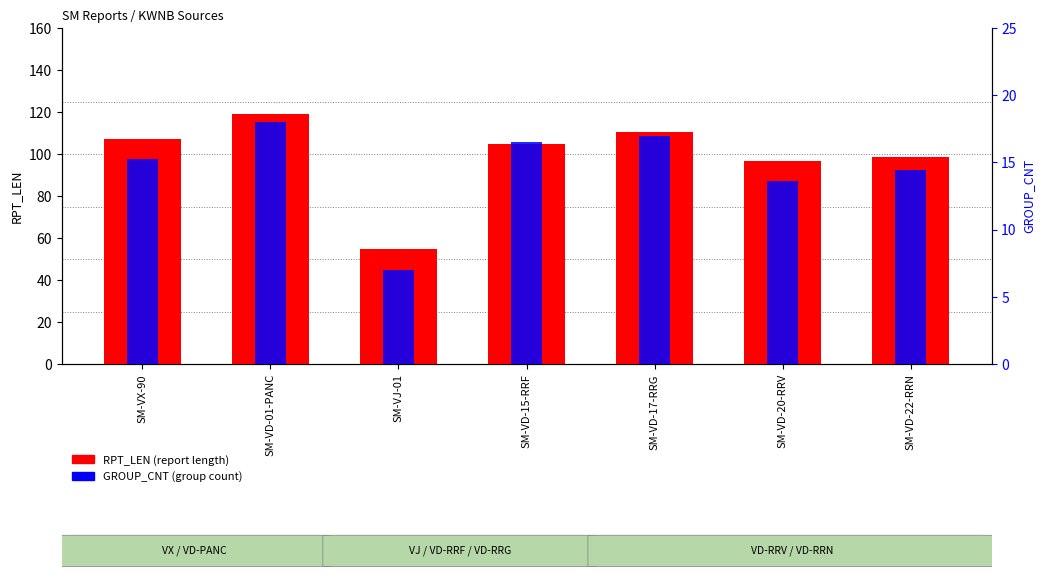

Reading right to left, what are all the values shown in this chart?

RPT_LEN: 98.4	96.5	110.5	104.6	55.0	119.0	107.0
GROUP_CNT: 14.4	13.6	17.0	16.5	7.0	18.0	15.2